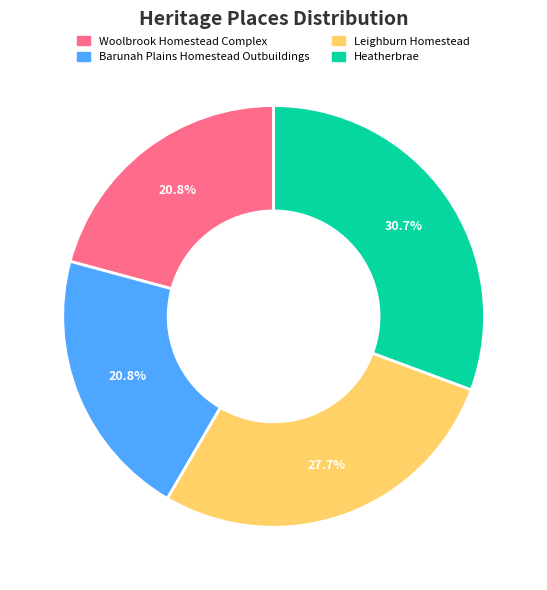

How many segments does this pie chart have?

4